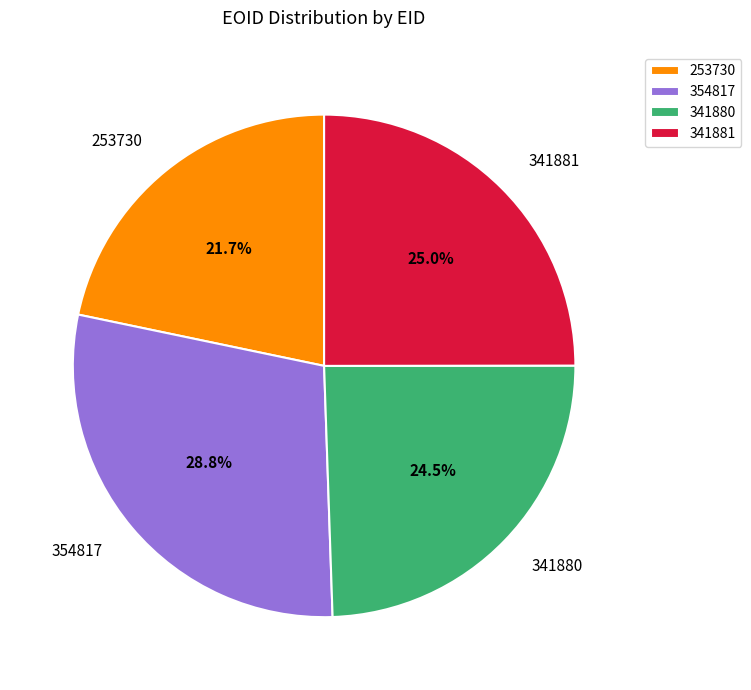

What percentage is NOT represented by 341880?

75.5%